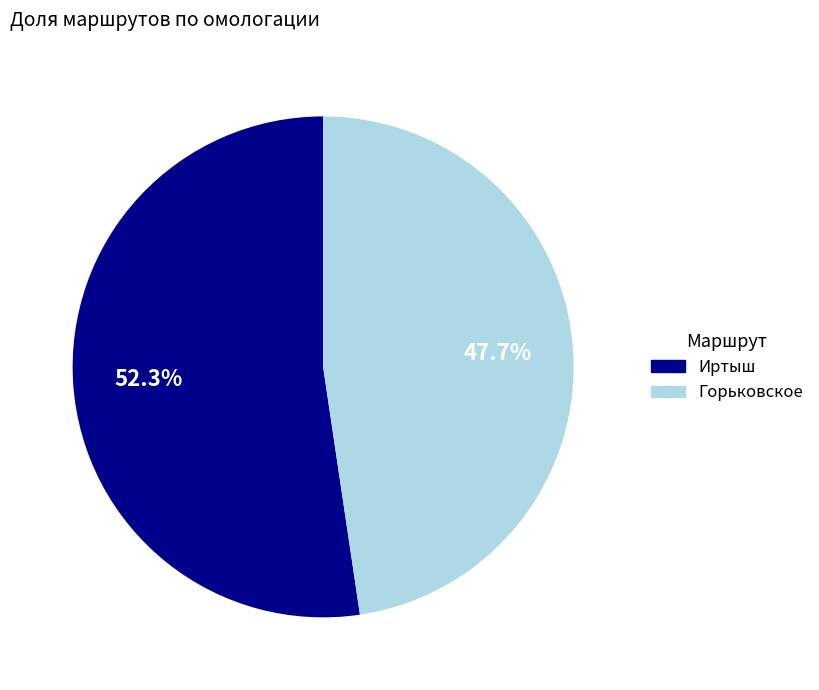

Which slice represents more than half of the pie?

Иртыш